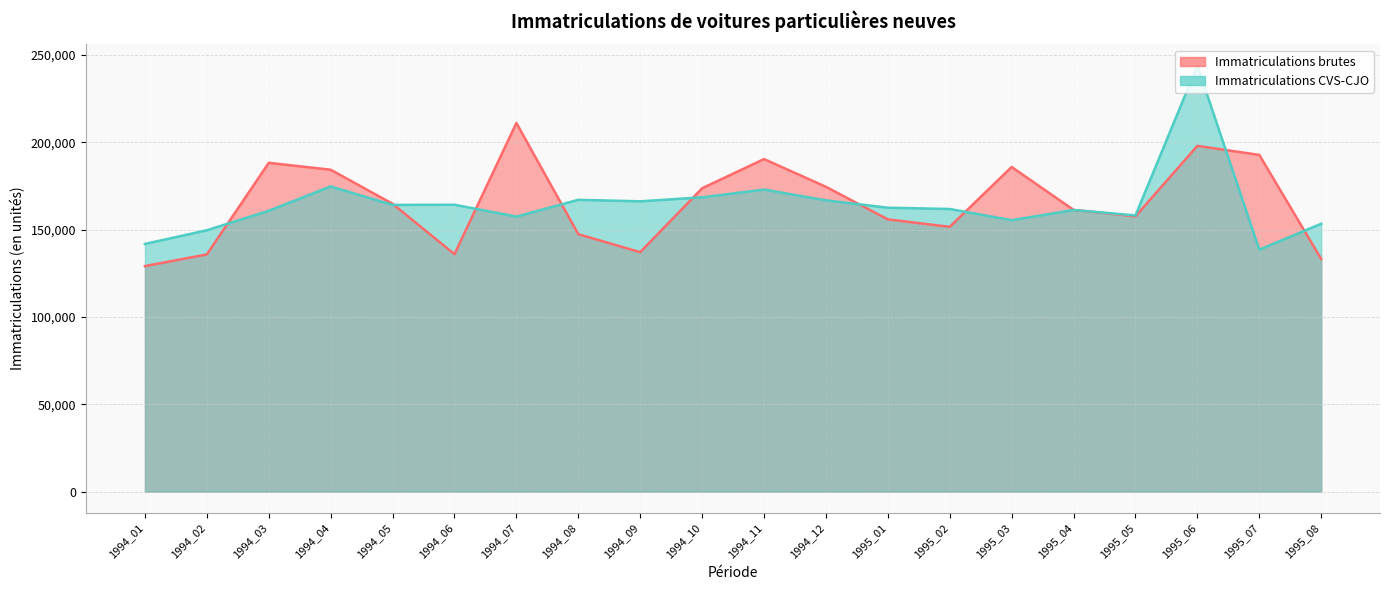

What is the difference between the second highest and second lowest values in the Immatriculations brutes series?

64781